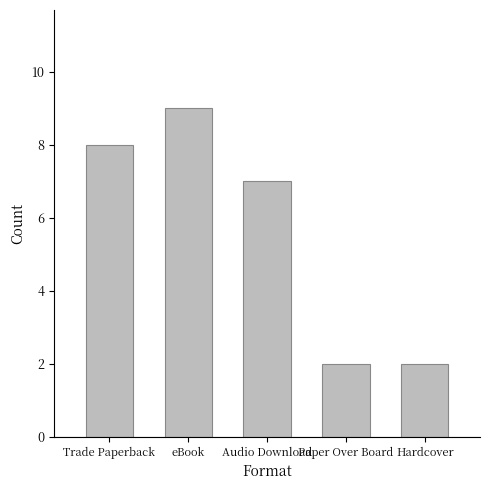

What is the change in value from Trade Paperback to eBook?

+1